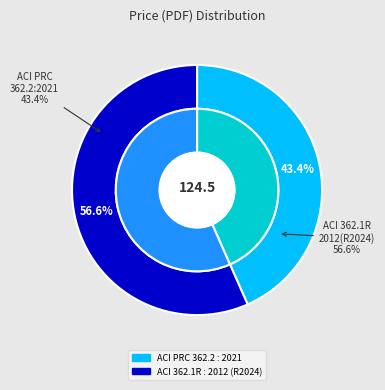

Between ACI PRC 362.2 : 2021 and ACI 362.1R : 2012 (R2024), which is larger?

ACI 362.1R : 2012 (R2024)